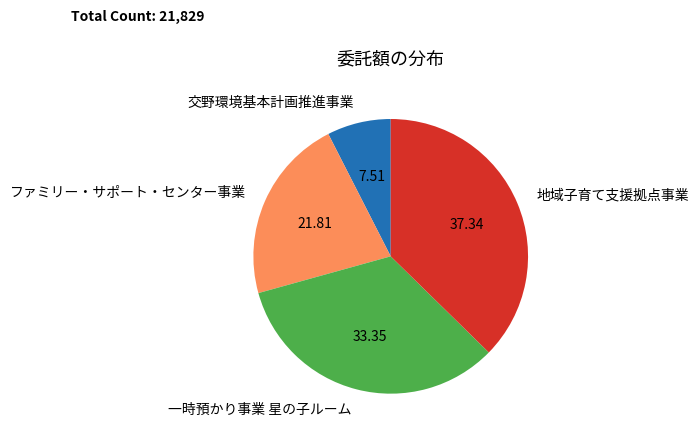

How many slices are in this pie chart?

4